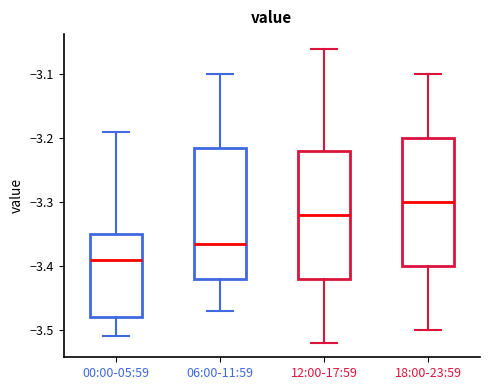

Which box has the highest median line?

18:00-23:59